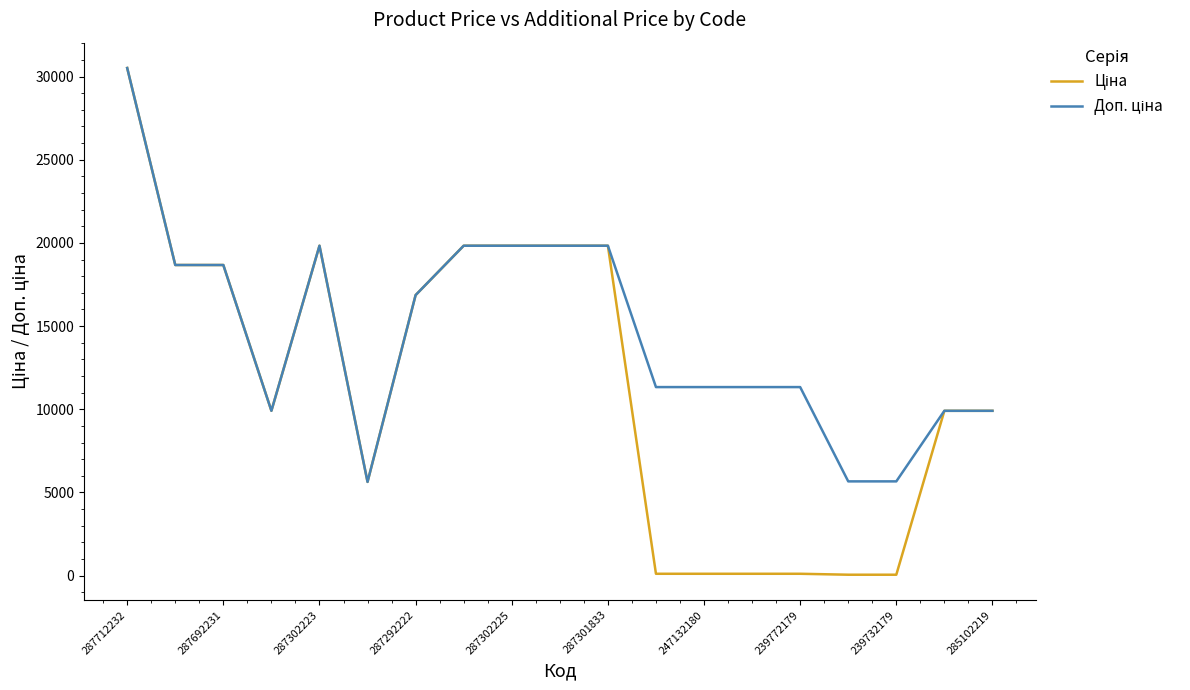

How many distinct data groups are displayed?

2